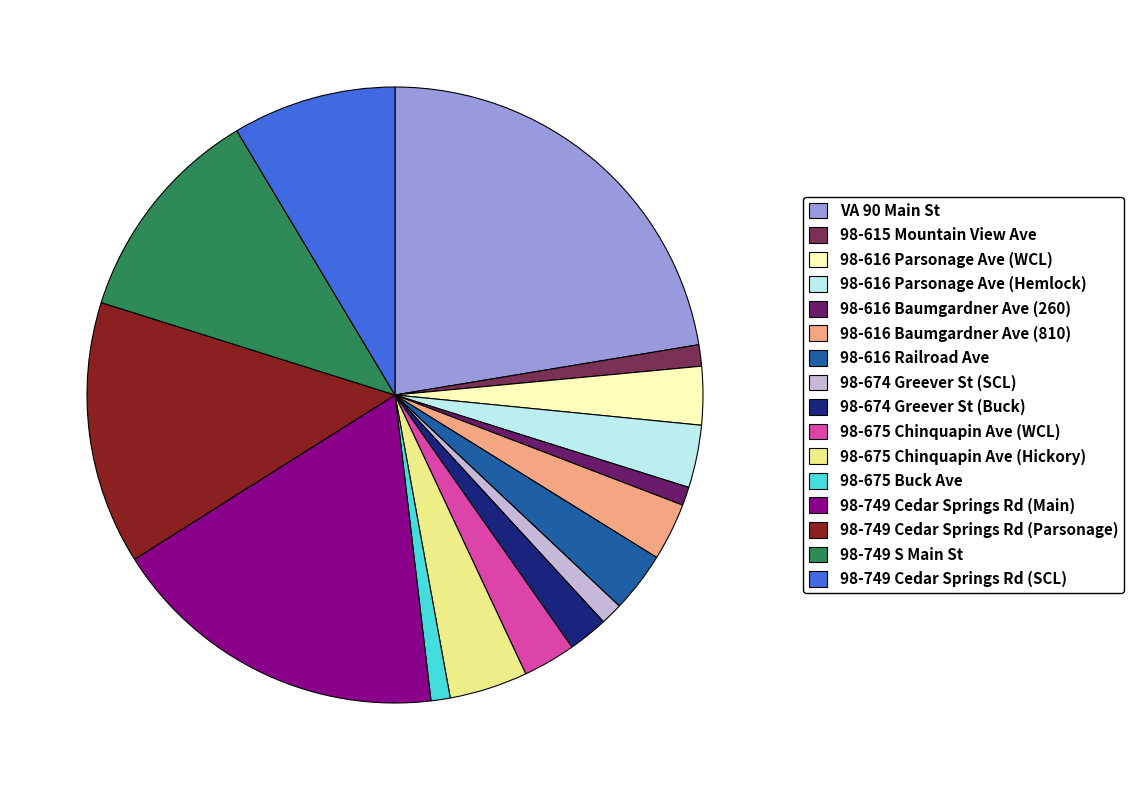

Count the number of slices in the pie.

16